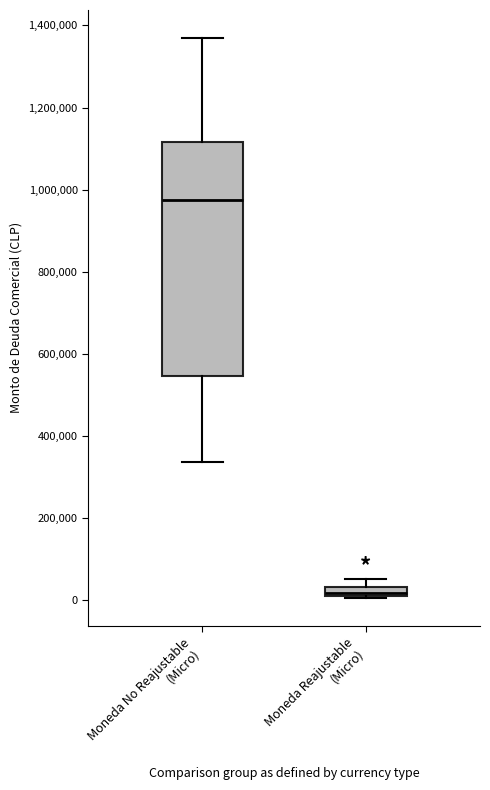

Comparing the boxes themselves (not the whiskers), which one is the tallest?

Moneda No Reajustable (Micro)